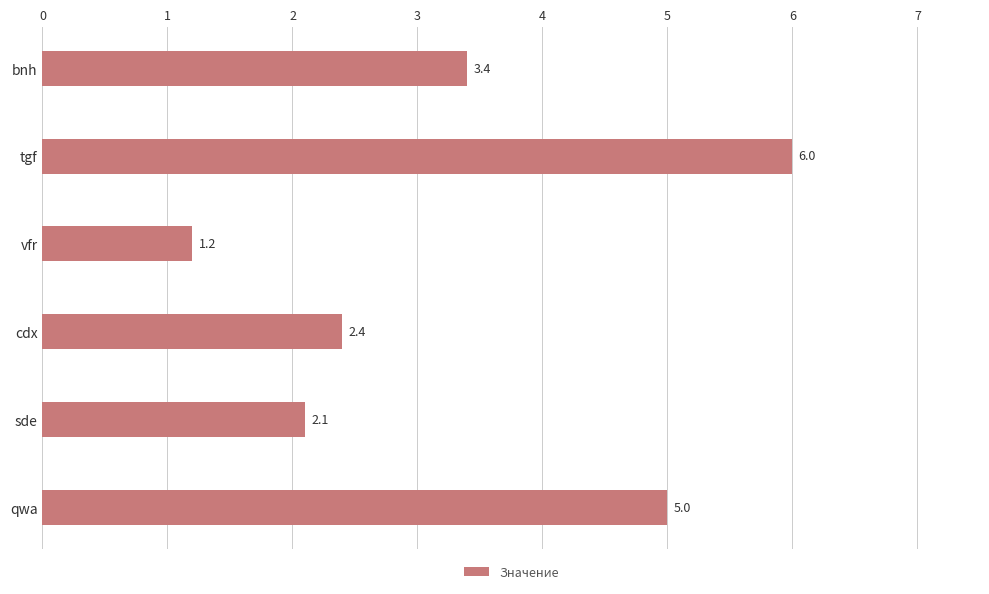

What is the smallest value displayed?

1.2